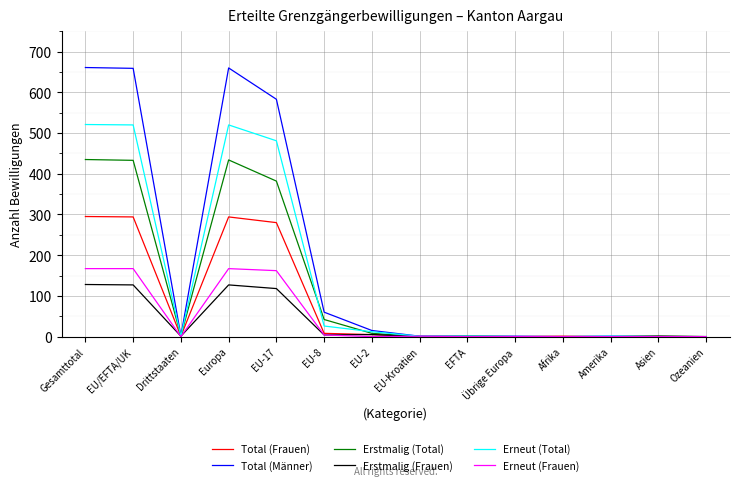

List the series in order of their peak value, lowest first.

Erstmalig (Frauen), Erneut (Frauen), Total (Frauen), Erstmalig (Total), Erneut (Total), Total (Männer)